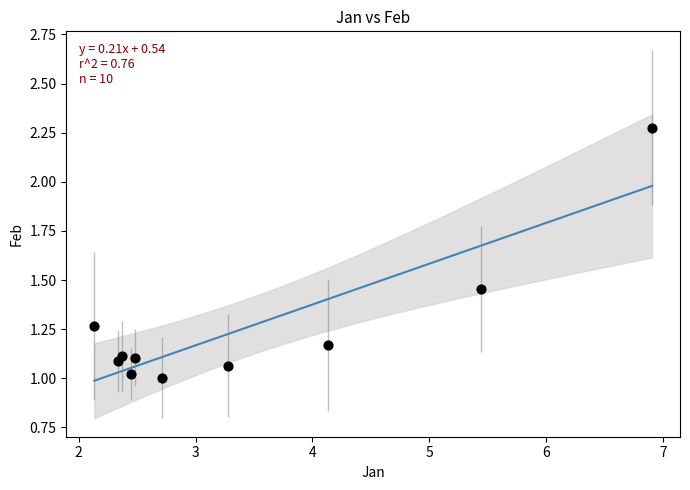

What is the average X value?

3.4